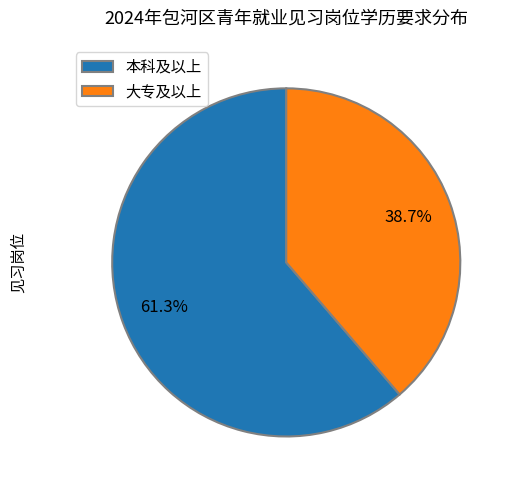

Combined, what portion of the pie is 本科及以上 and 大专及以上?

100.0%